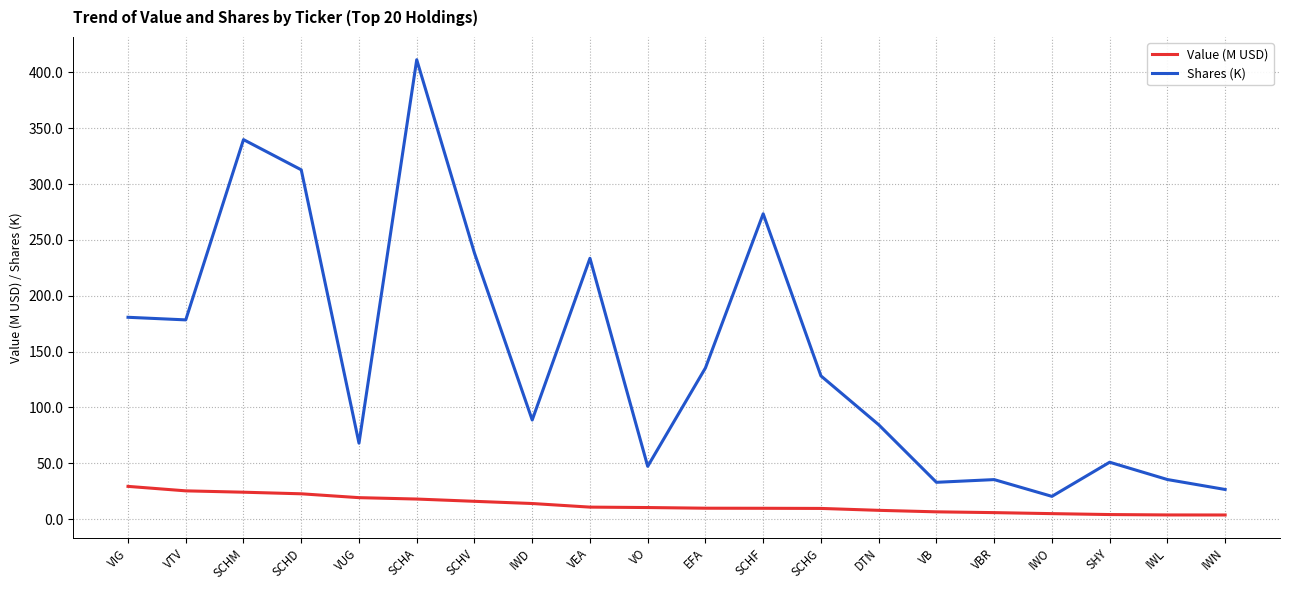

What is the total value across all series at EFA?

145.2